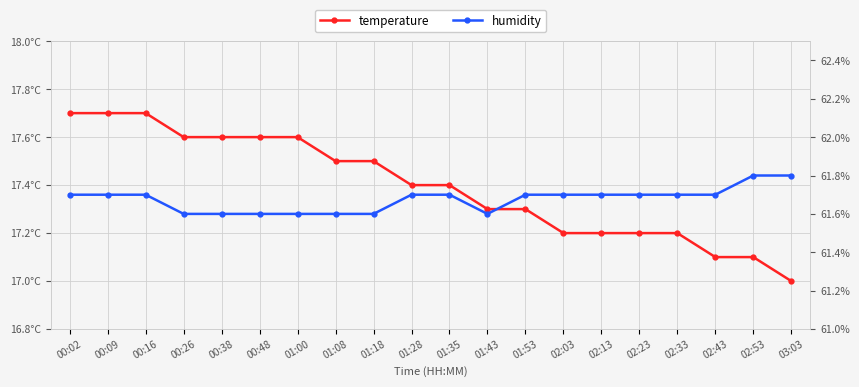

What is the average value of the humidity series?

61.7